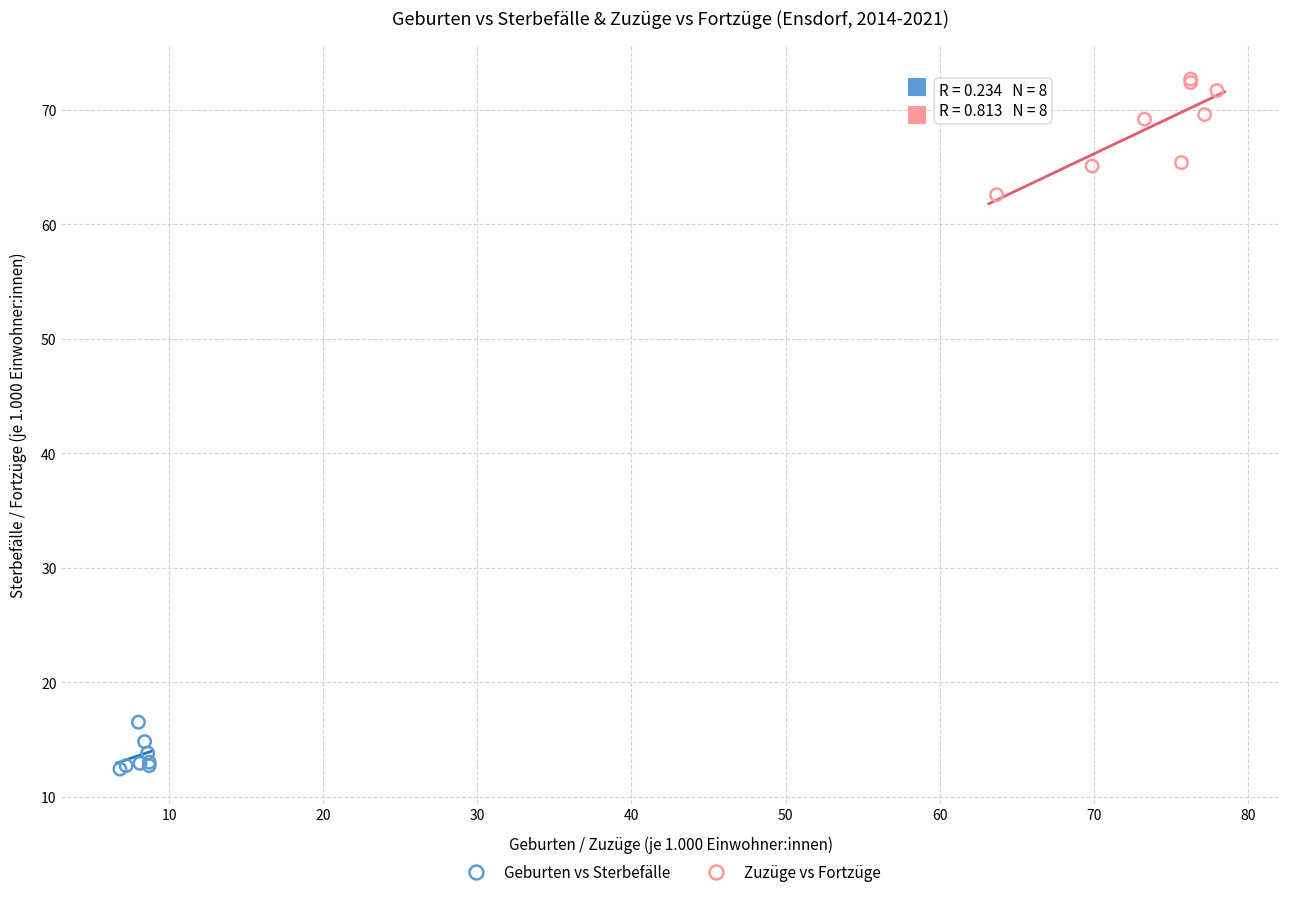

Which series has the largest Y range (max minus min)?

Zuzüge vs Fortzüge